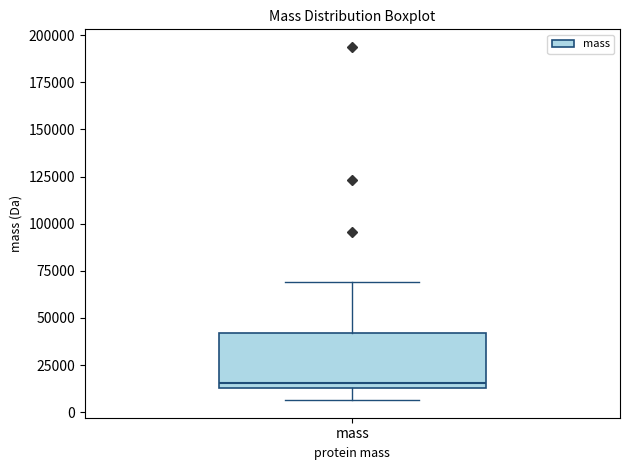

Read this box plot against the y-axis: the position of the median line, the range covered by the box, and the ends of both whiskers. The values are not printed on the chart, so give them approximately, as read against the axis.

median 15000 (just above the box's lower edge), box 15000 to 40000, whiskers 5000 to 70000